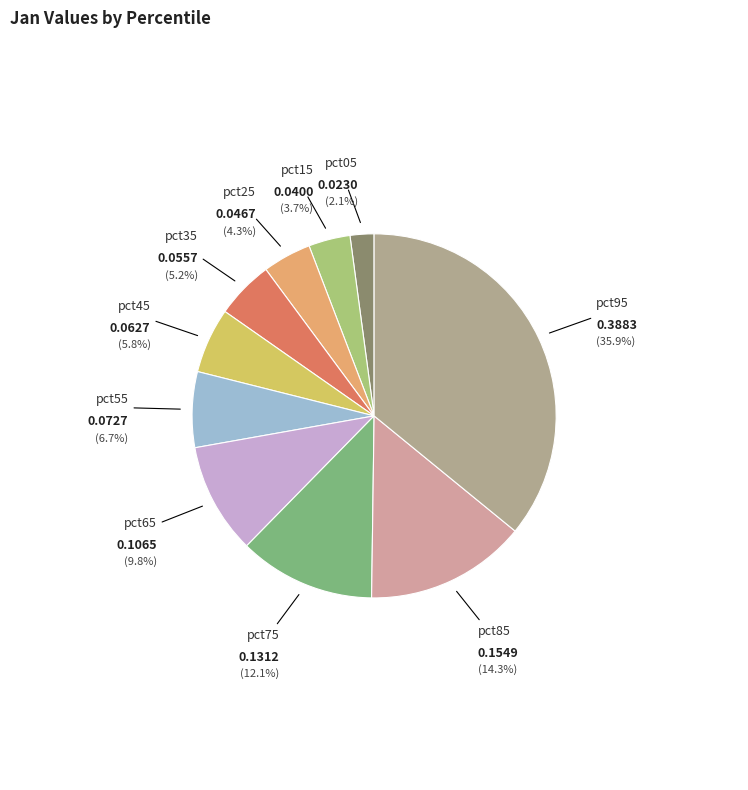

Is there any slice that represents more than half of the pie?

No